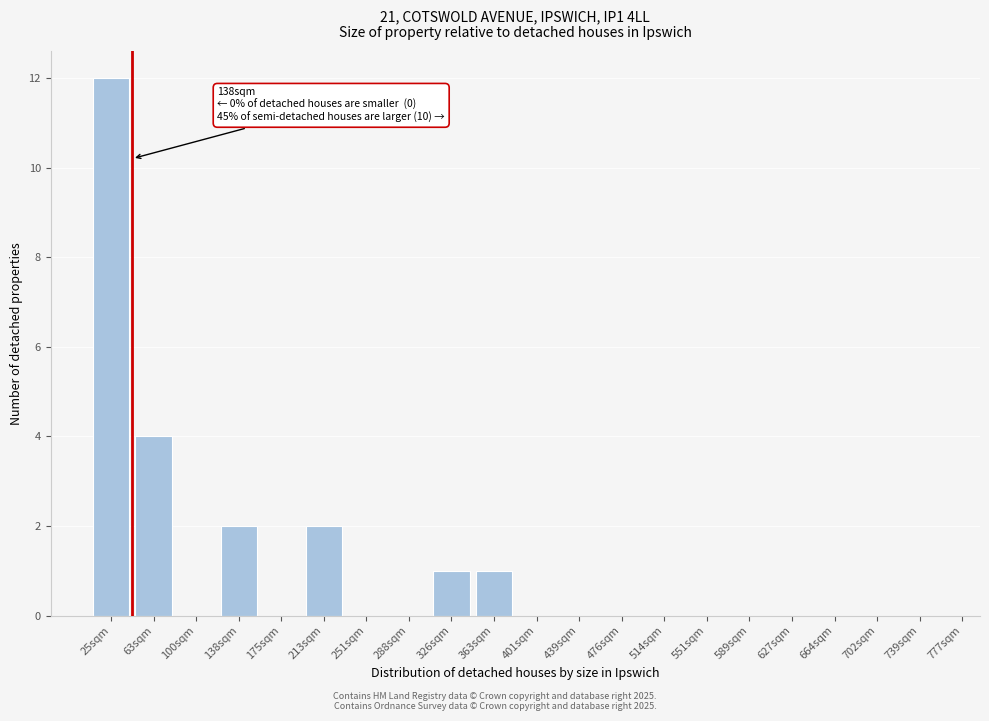

Reading right to left, what are all the values shown in this chart?

739sqm=0	702sqm=0	664sqm=0	627sqm=0	589sqm=0	551sqm=0	514sqm=0	476sqm=0	439sqm=0	401sqm=0	363sqm=1	326sqm=1	288sqm=0	251sqm=0	213sqm=2	175sqm=0	138sqm=2	100sqm=0	63sqm=4	25sqm=12